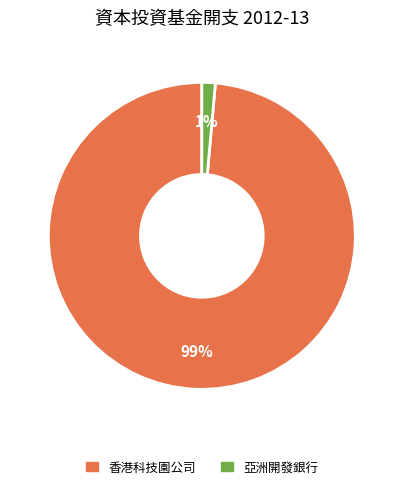

Is there any slice that represents more than half of the pie?

Yes